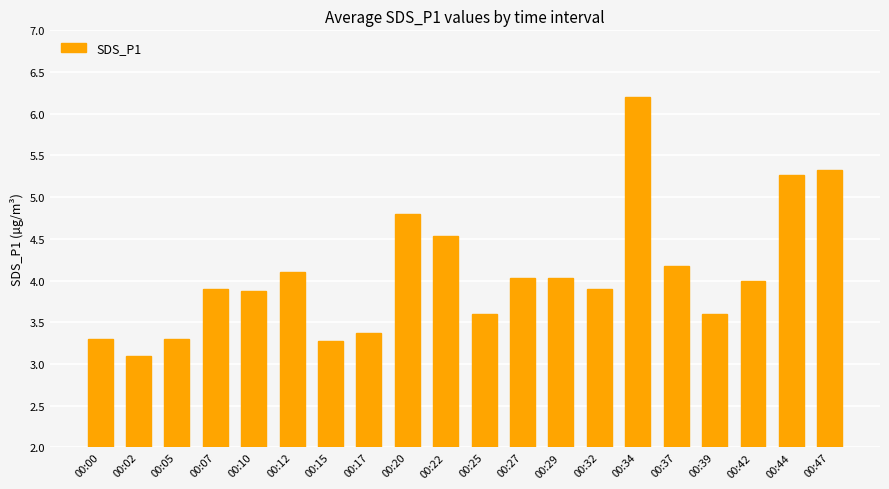

What is the approximate value at 00:12?

4.1